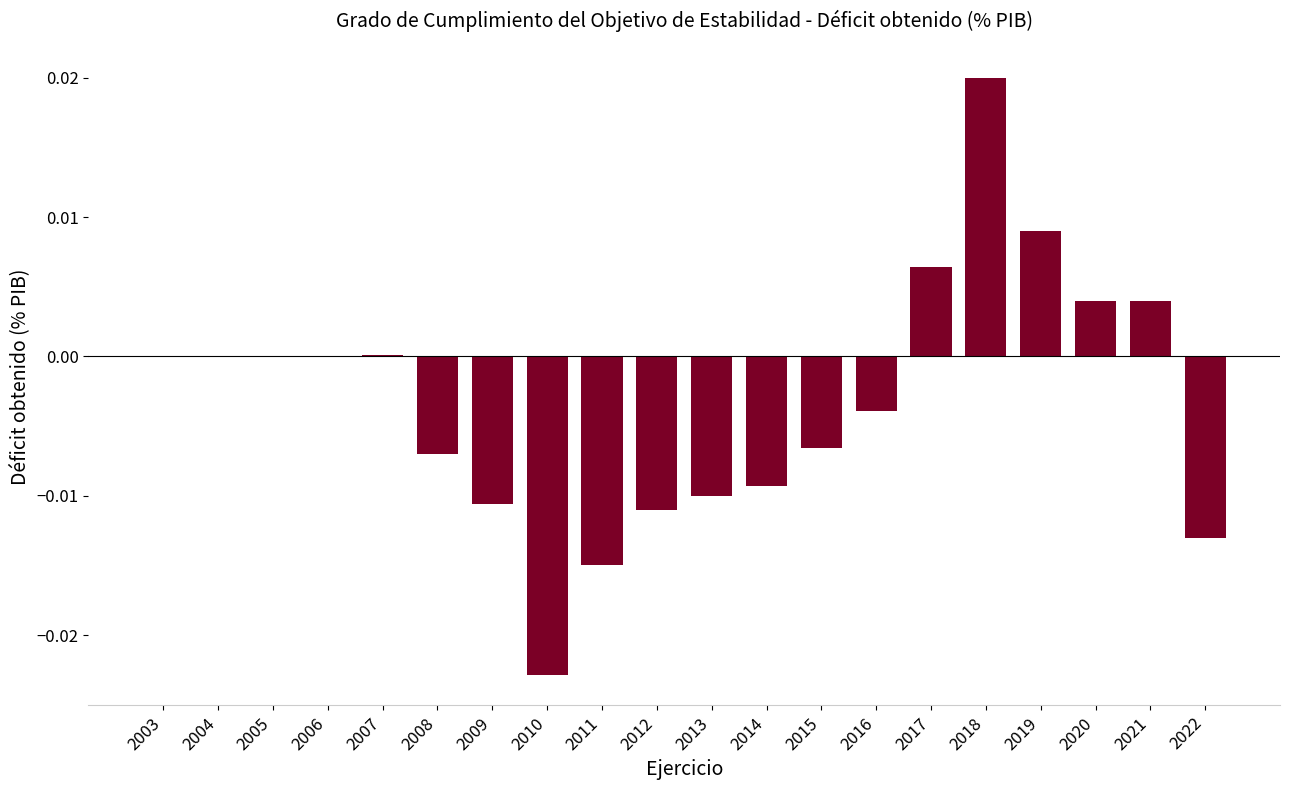

What is the sum of all values?

-0.1